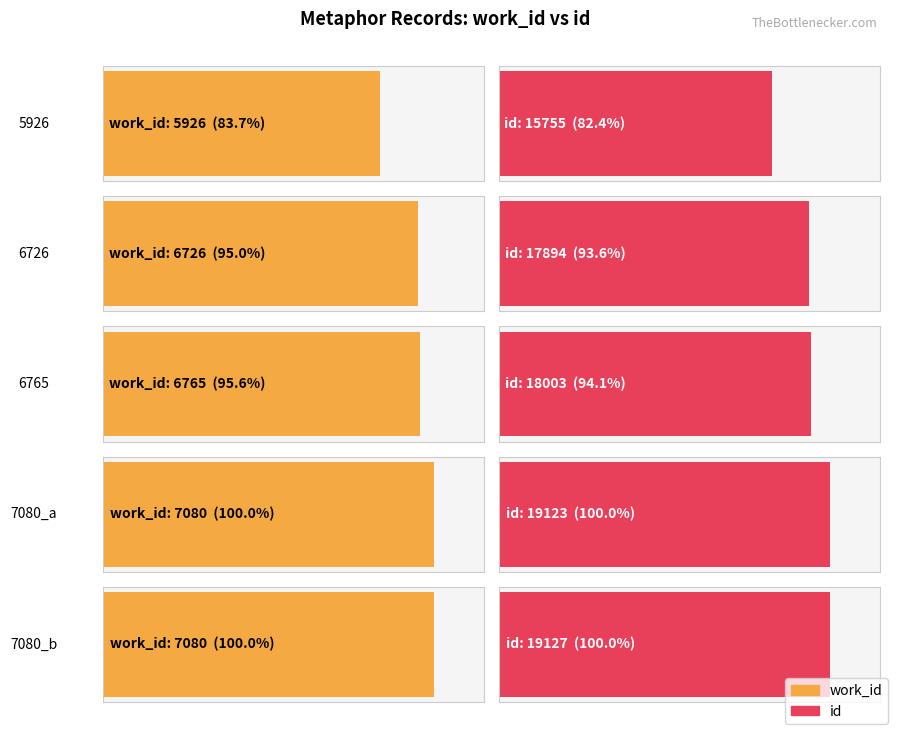

How many values in the work_id series are below 6765?

2